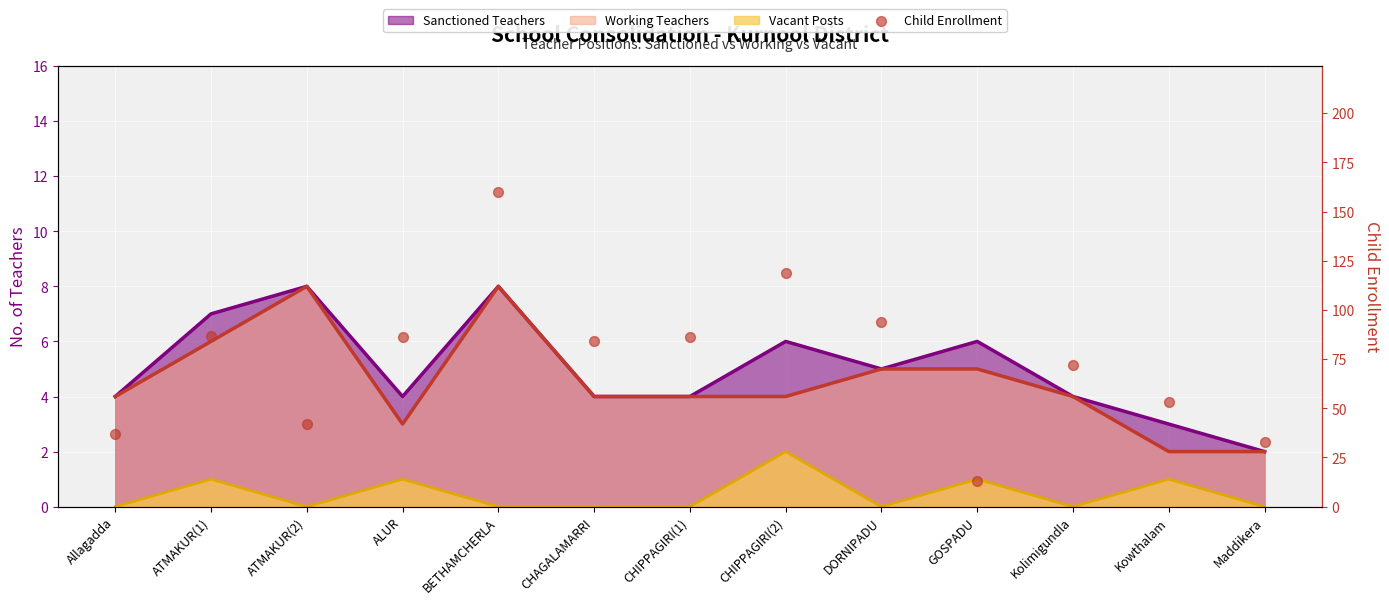

Which has a higher value, DORNIPADU or GOSPADU?

DORNIPADU